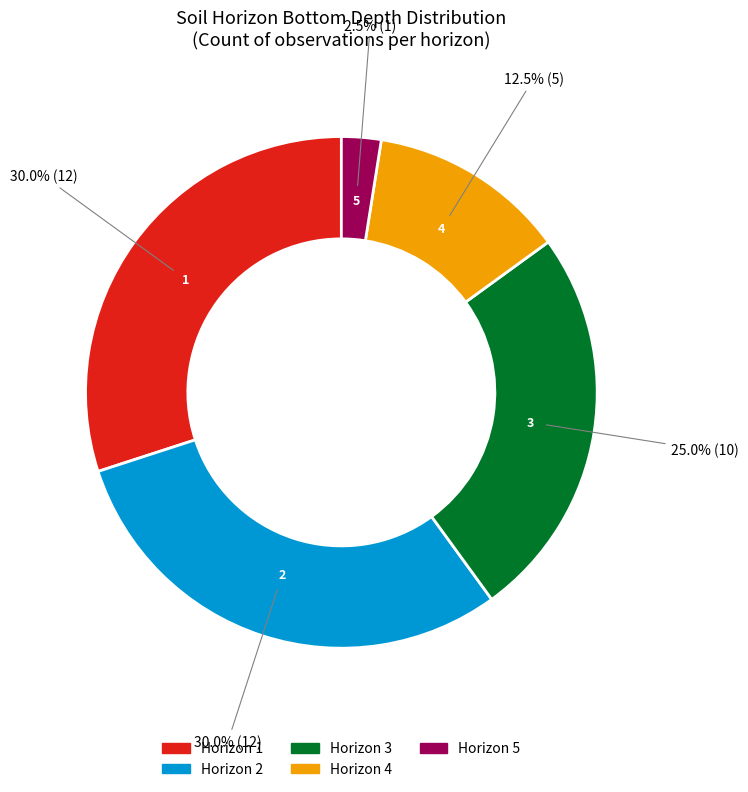

Which category has the smallest portion of the pie?

Horizon 5